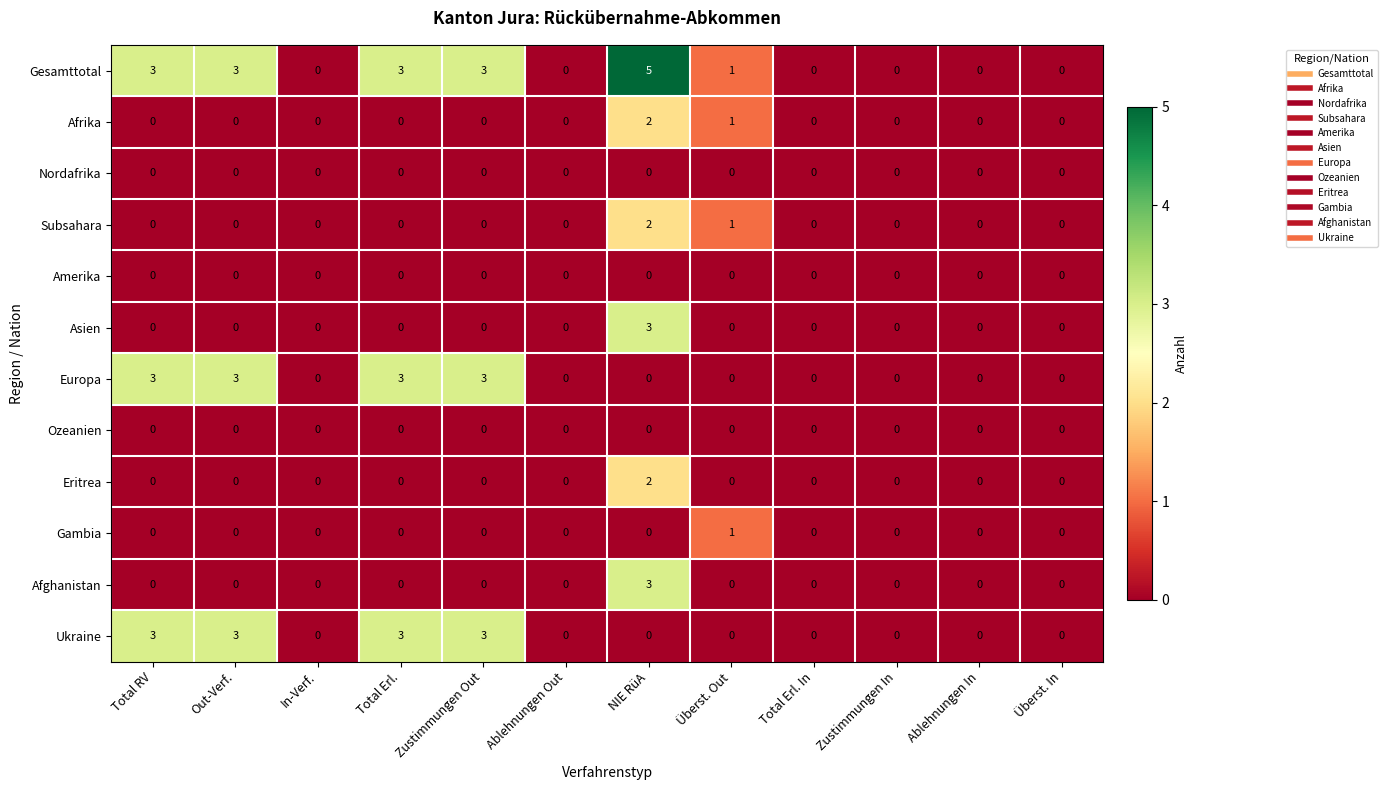

Which series has the largest range (max minus min)?

Gesamttotal